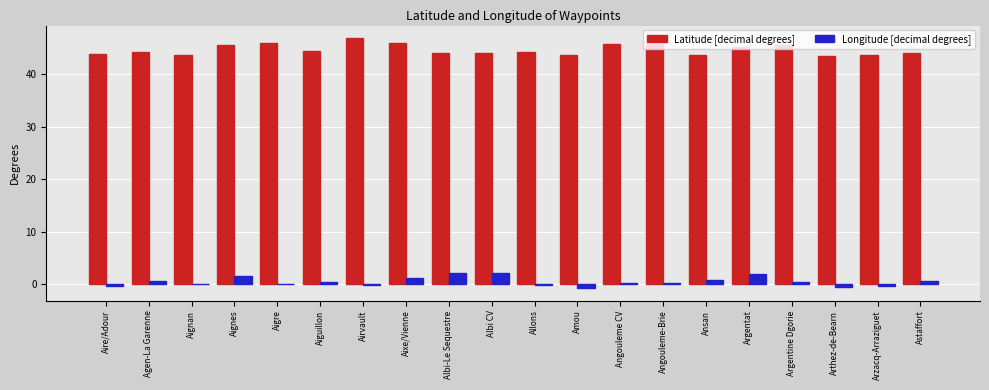

Count the number of data series in this chart.

2